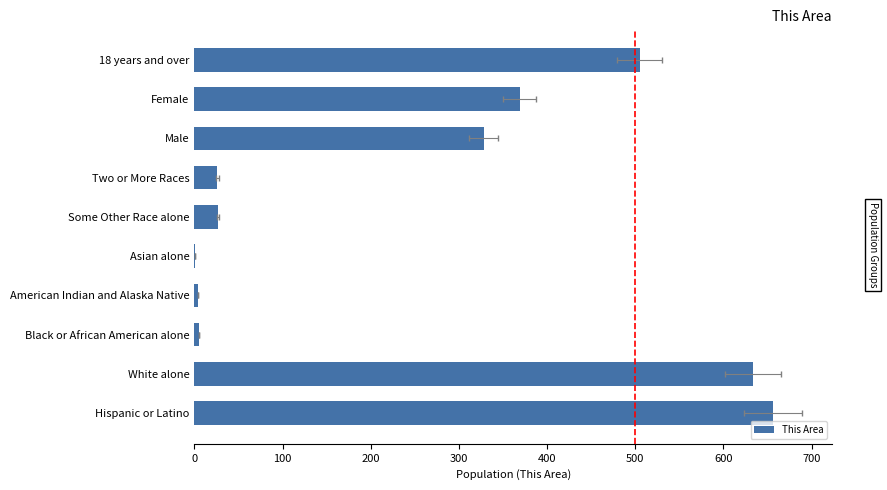

Read the value at Hispanic or Latino.

656